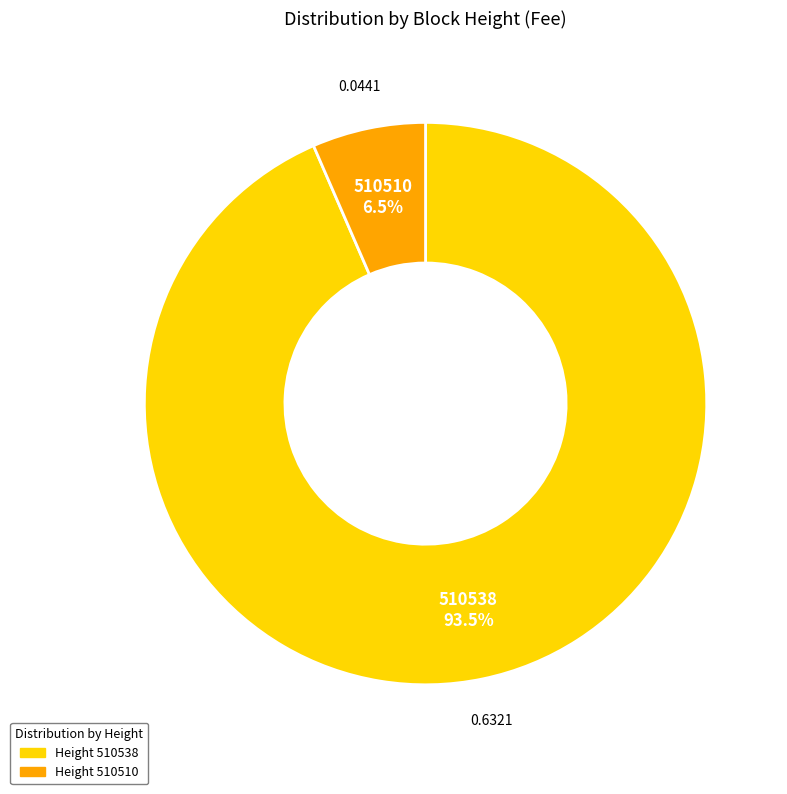

Which slice represents more than half of the pie?

510538